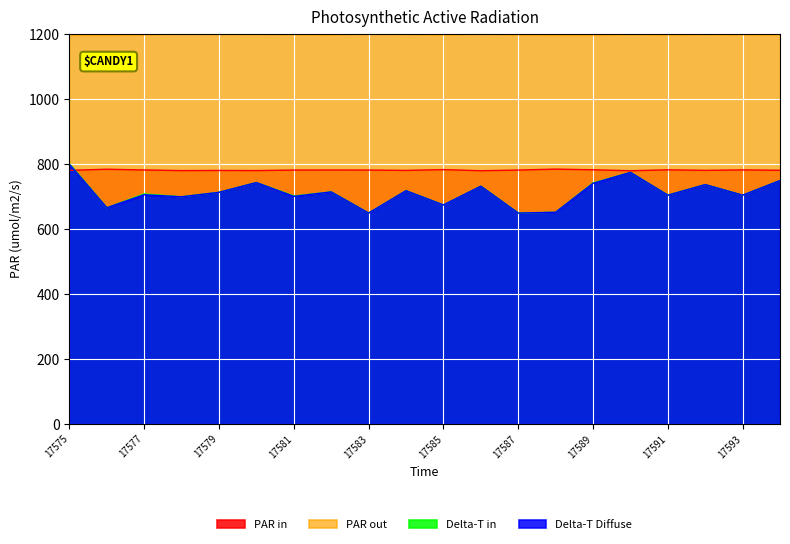

Which series has the largest total across all categories?

PAR out